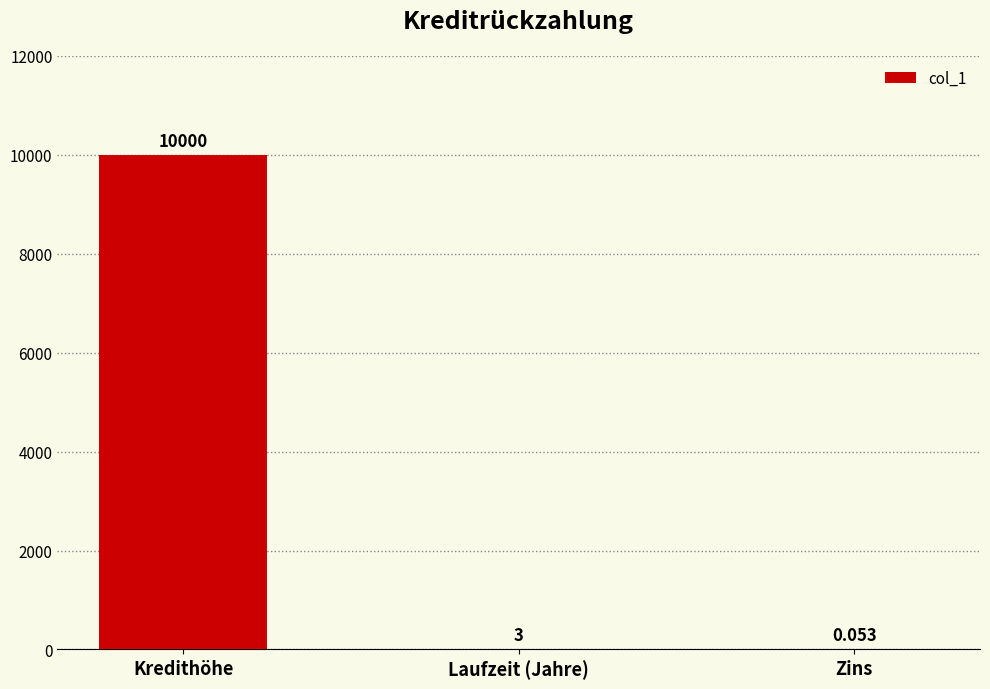

Which label corresponds to the largest value in the chart?

Kredithöhe